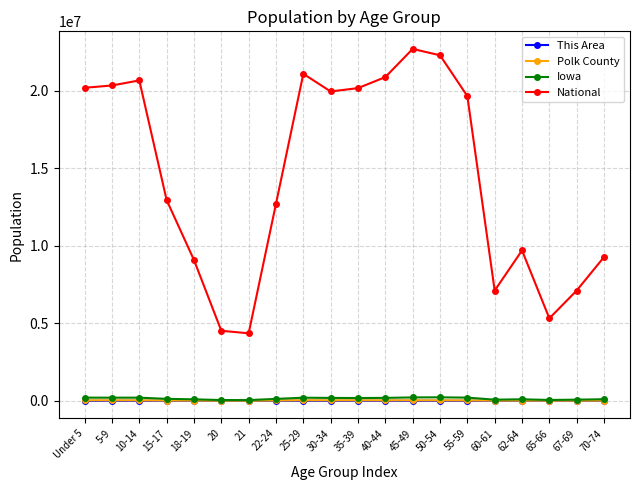

What is the maximum value shown in the chart?

22708591